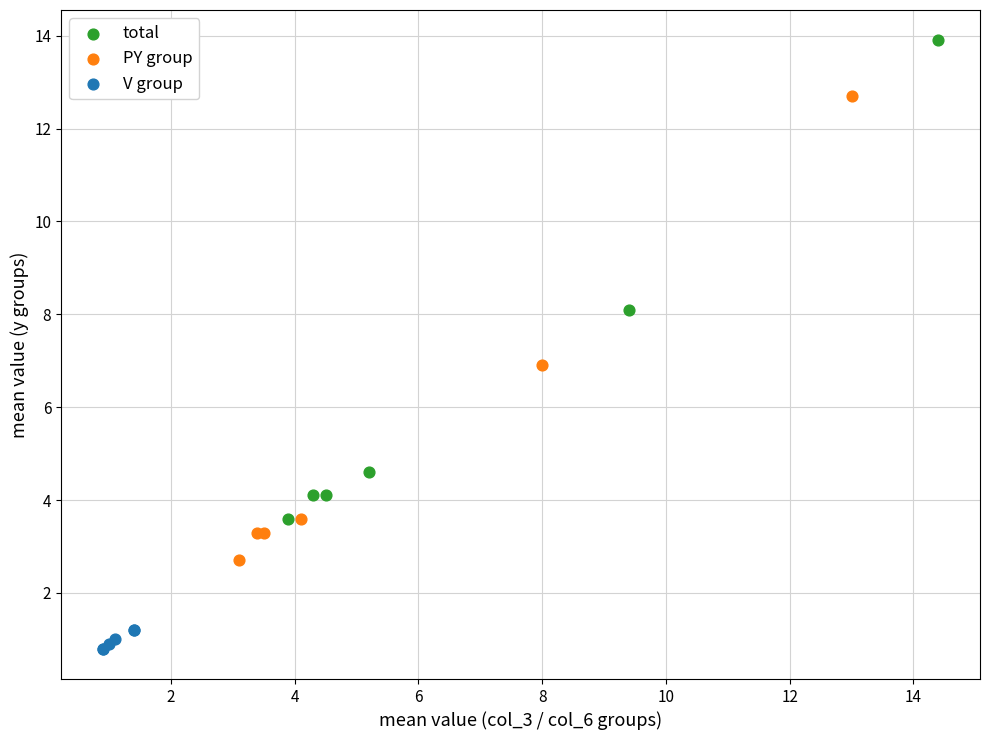

Which series reaches the maximum Y coordinate?

total